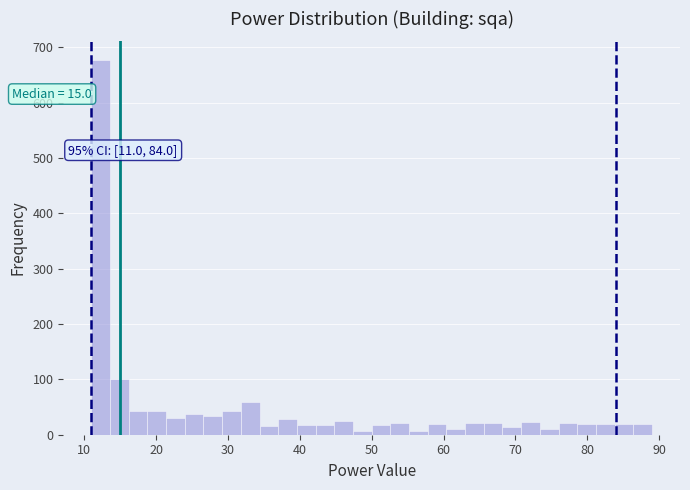

Read against the x-axis, roughly where is the centre of the tallest bar?

12